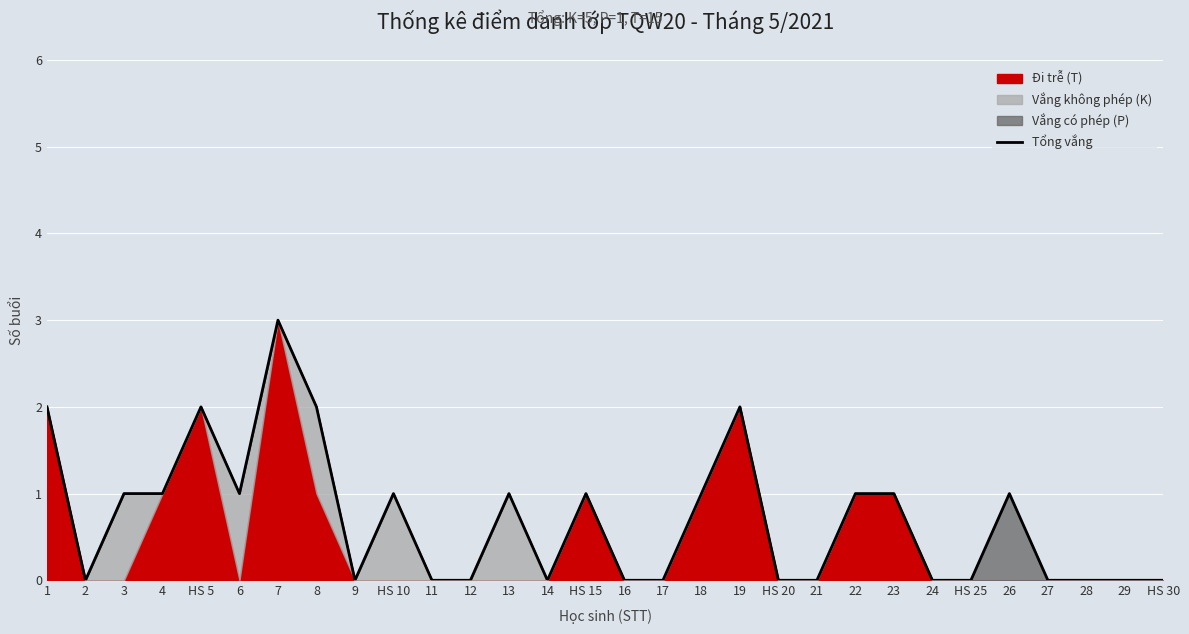

At which category does the data reach its first local valley?

2